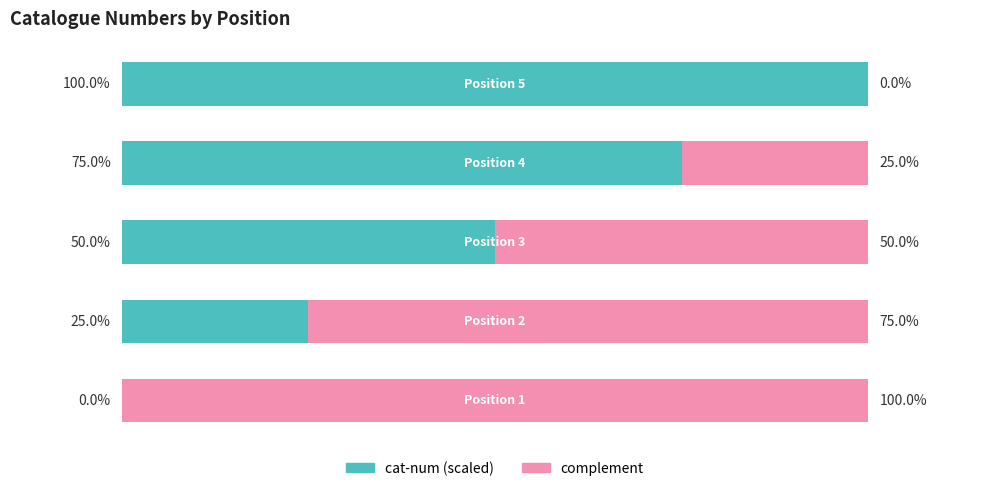

Reading left to right, what are all the values shown in this chart?

cat-num (scaled): 0	25	50	75	100
complement: 100	75	50	25	0